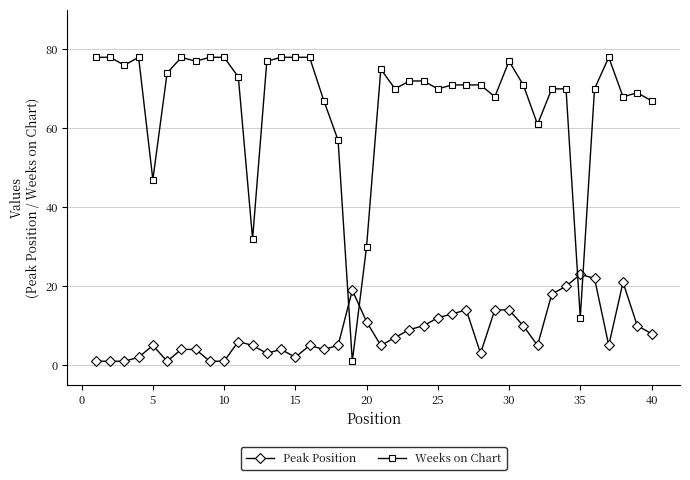

True or false: Peak Position and Weeks on Chart cross at least once.

True